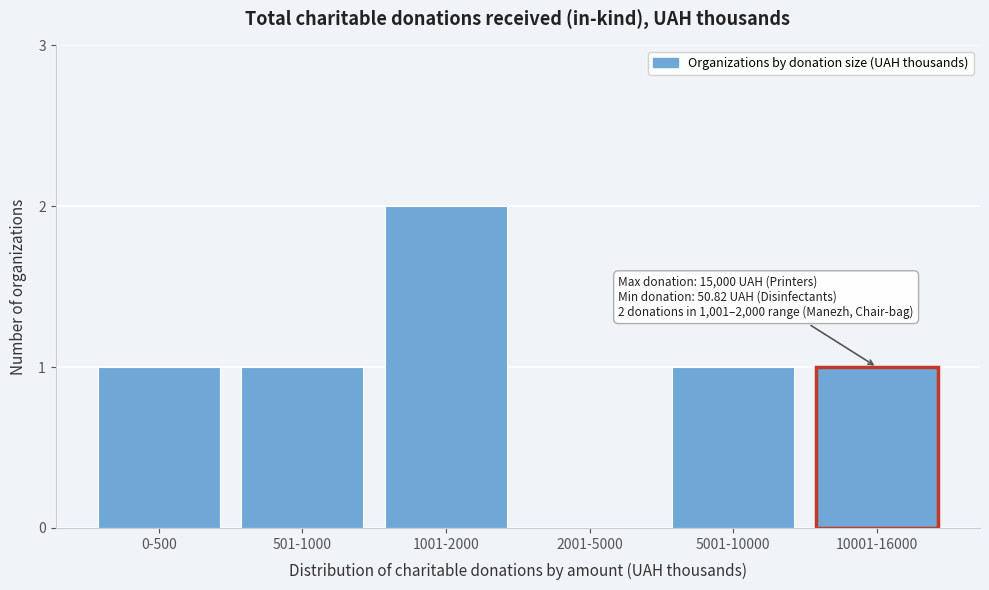

Reading right to left, extract all data points from this chart.

10001-16000=1	5001-10000=1	2001-5000=0	1001-2000=2	501-1000=1	0-500=1